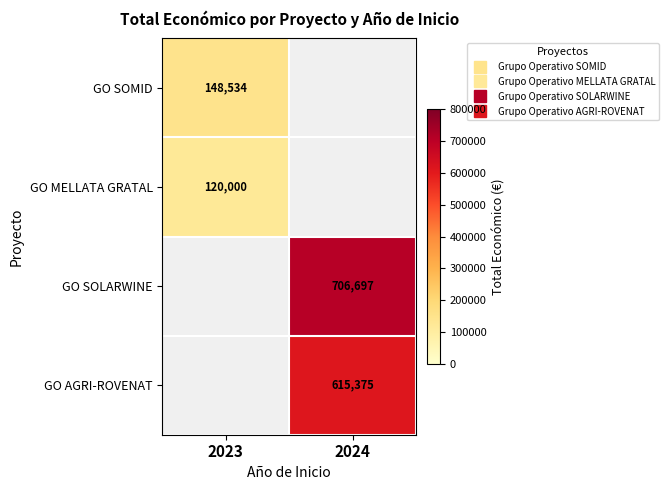

What is the maximum value for GO MELLATA GRATAL?

120000.0